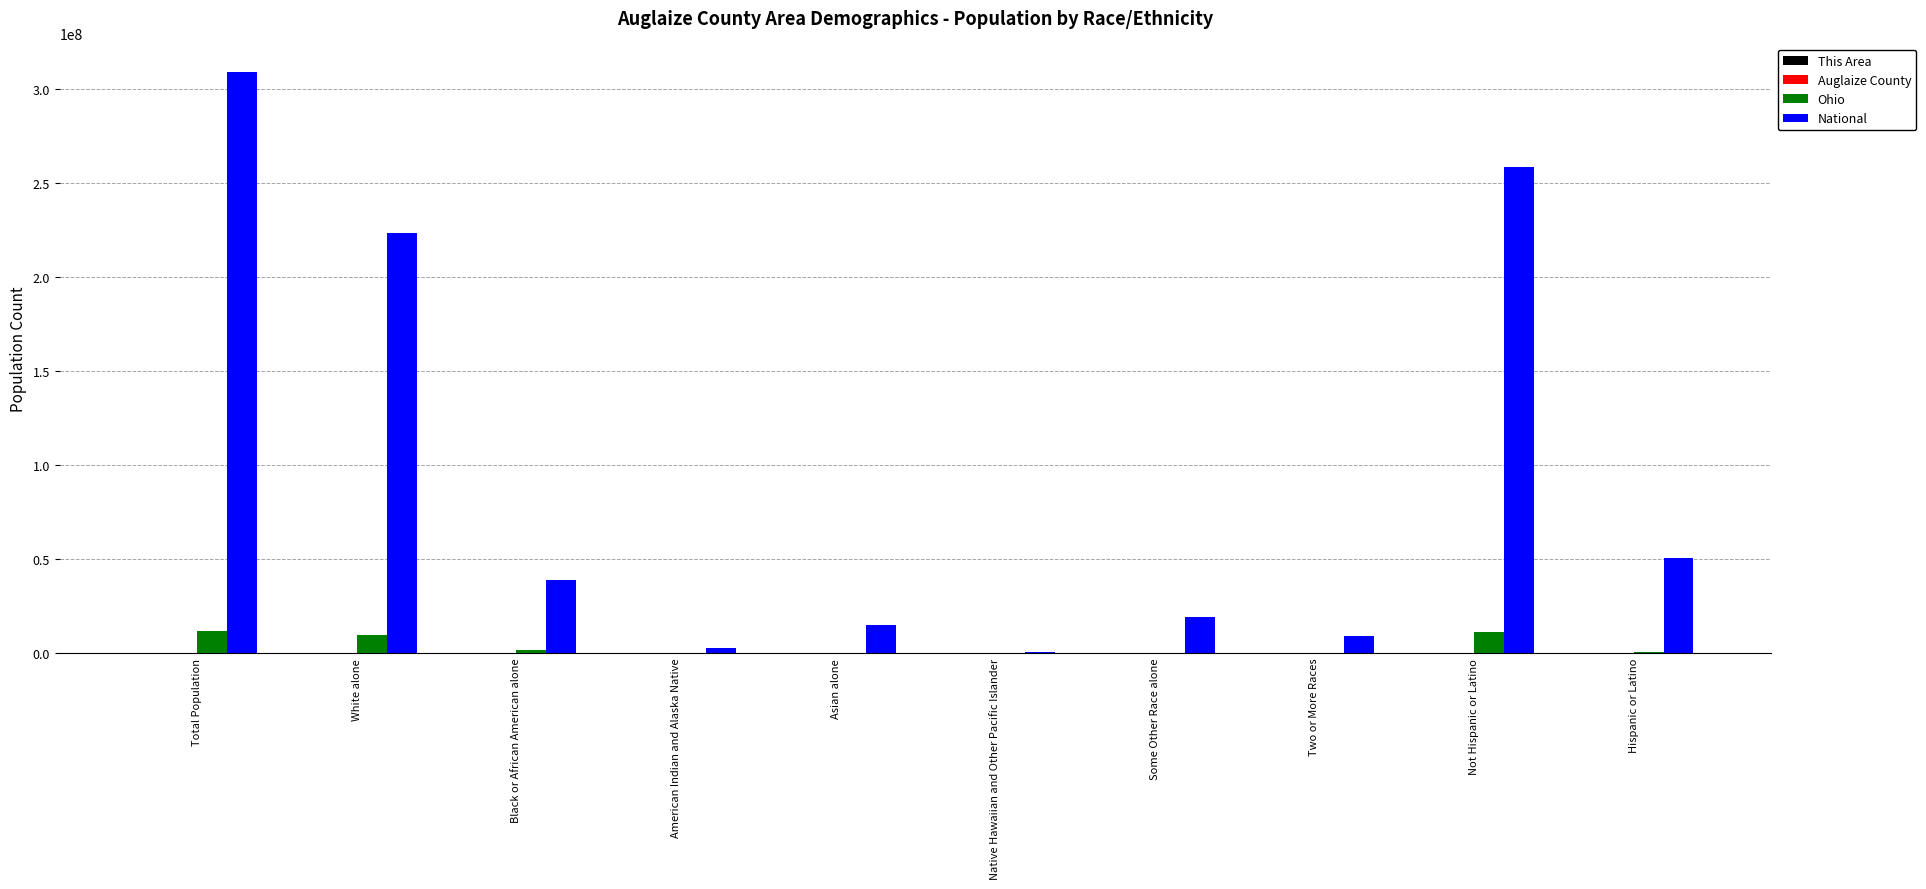

Which series changed the most between Some Other Race alone and Hispanic or Latino?

National